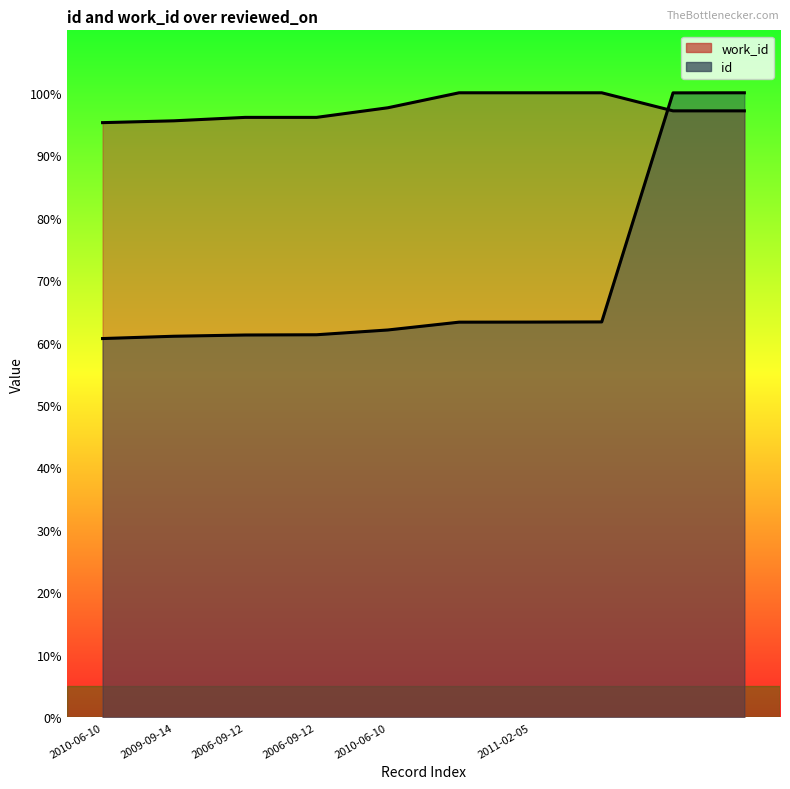

Does the chart display data point markers on the line(s)?

No